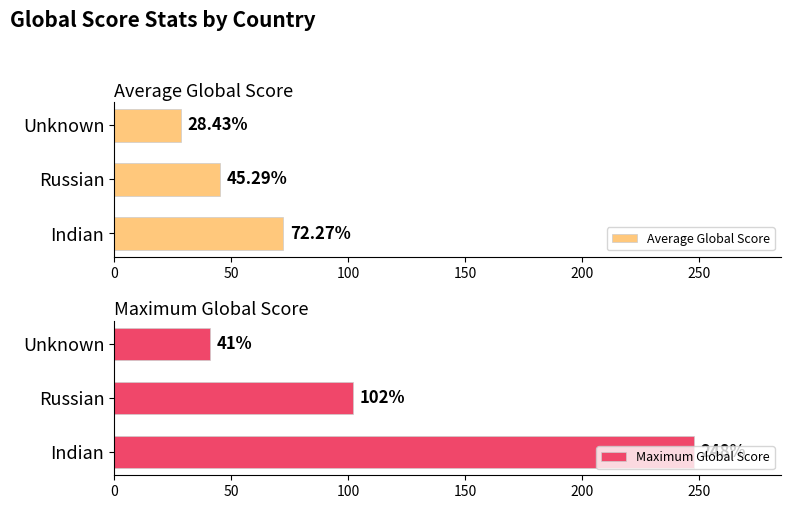

What is the difference between the maximum and minimum values in the Average Global Score series?

43.8